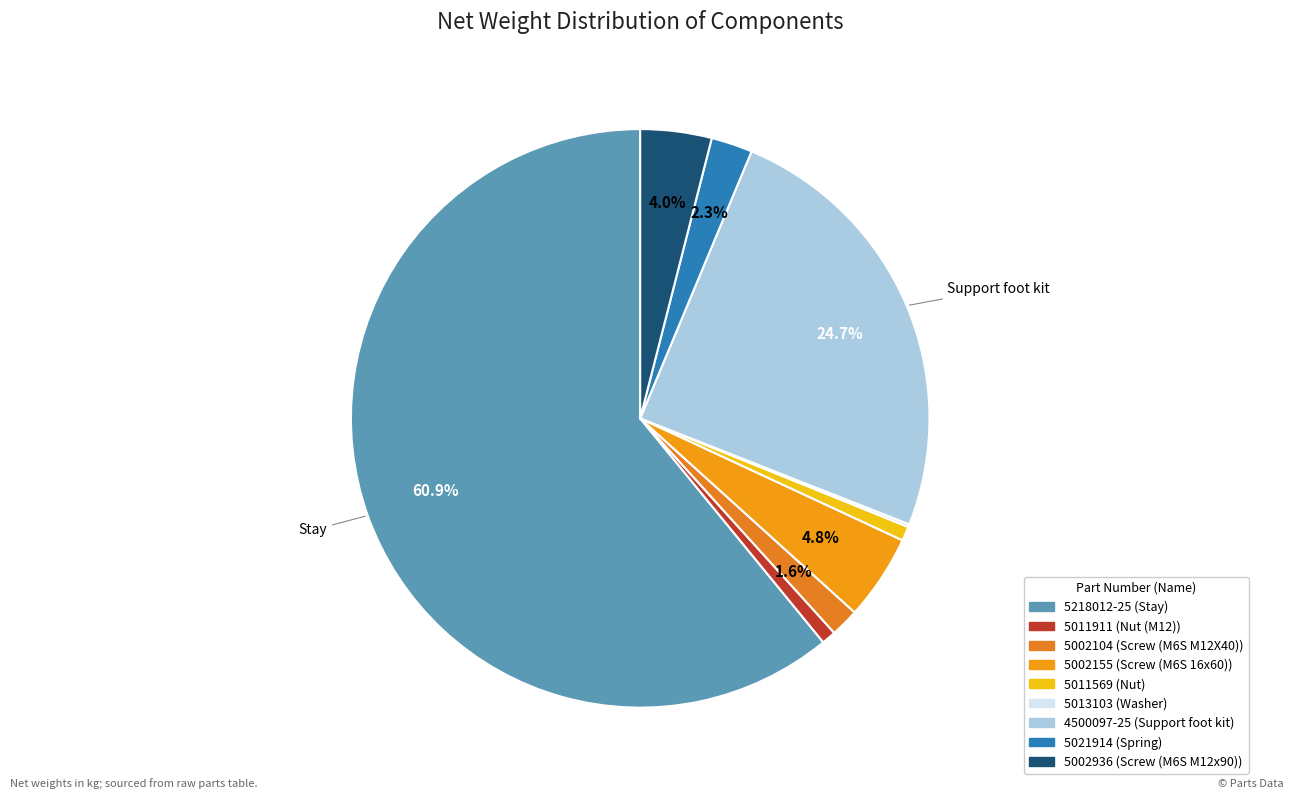

Is 5011569 the majority of the pie?

No